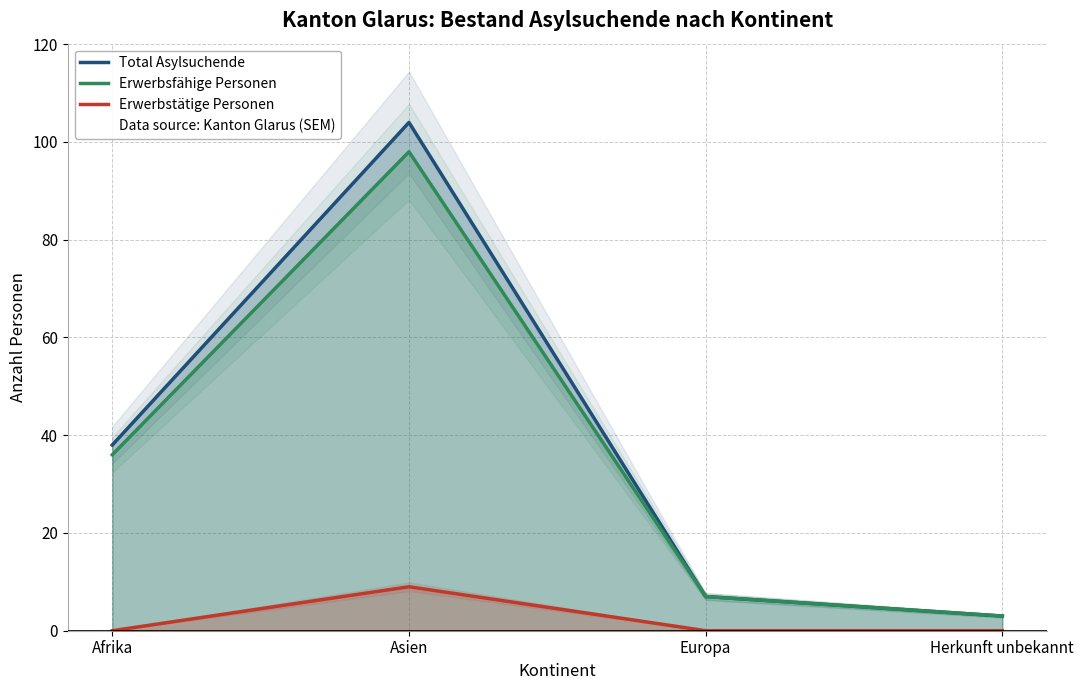

True or false: Total Asylsuchende has more than 0 points higher than both neighbors.

True